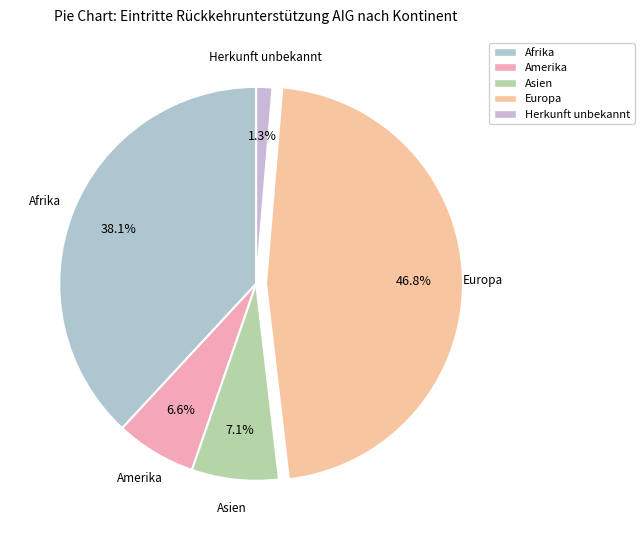

To the nearest percent, what portion does Afrika represent?

38%